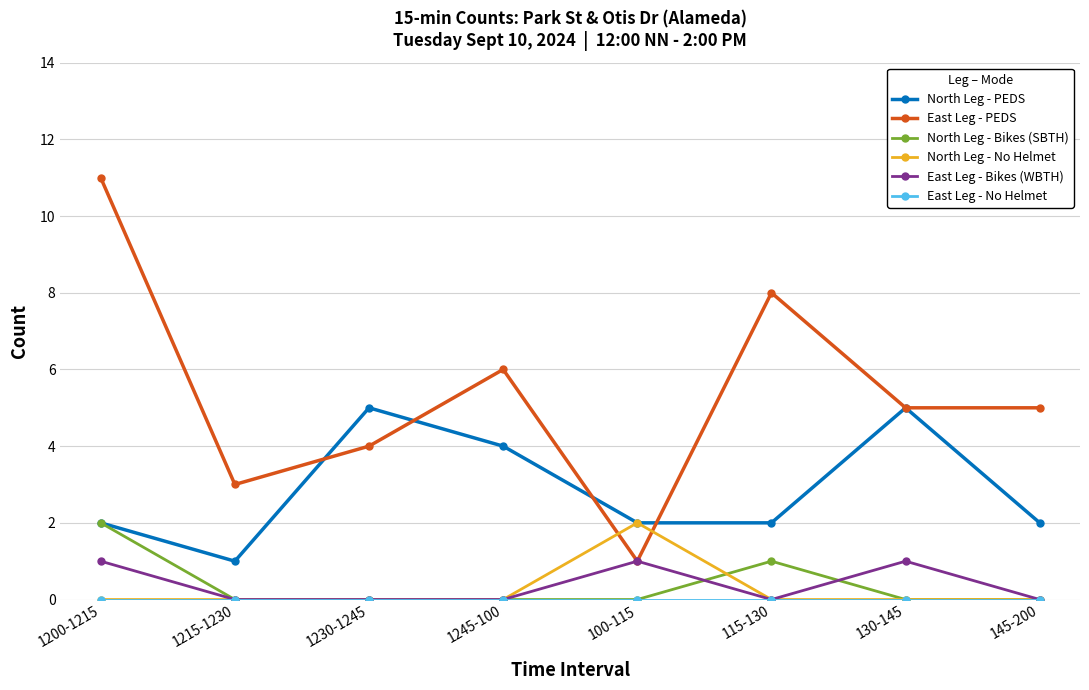

Between 1200-1215 and 1230-1245, which series saw the biggest shift?

East Leg - PEDS